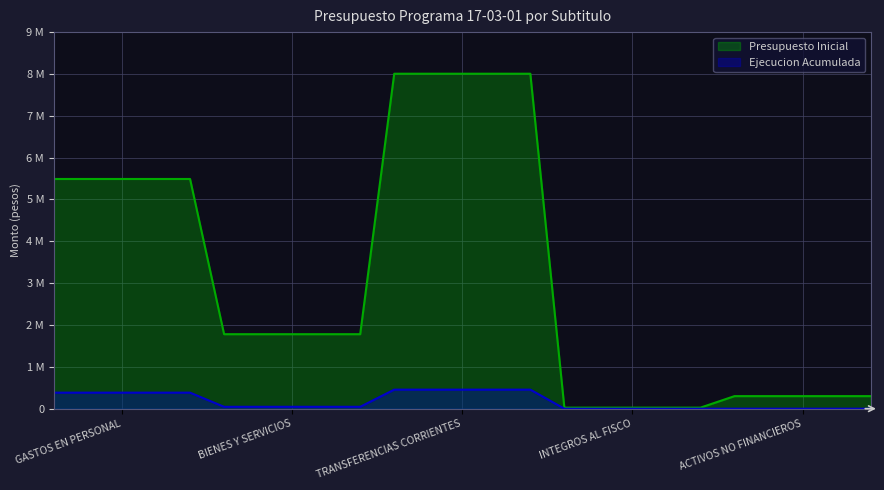

Rank the categories by Presupuesto Inicial value from highest to lowest.

TRANSFERENCIAS CORRIENTES, GASTOS EN PERSONAL, BIENES Y SERVICIOS, ACTIVOS NO FINANCIEROS, INTEGROS AL FISCO